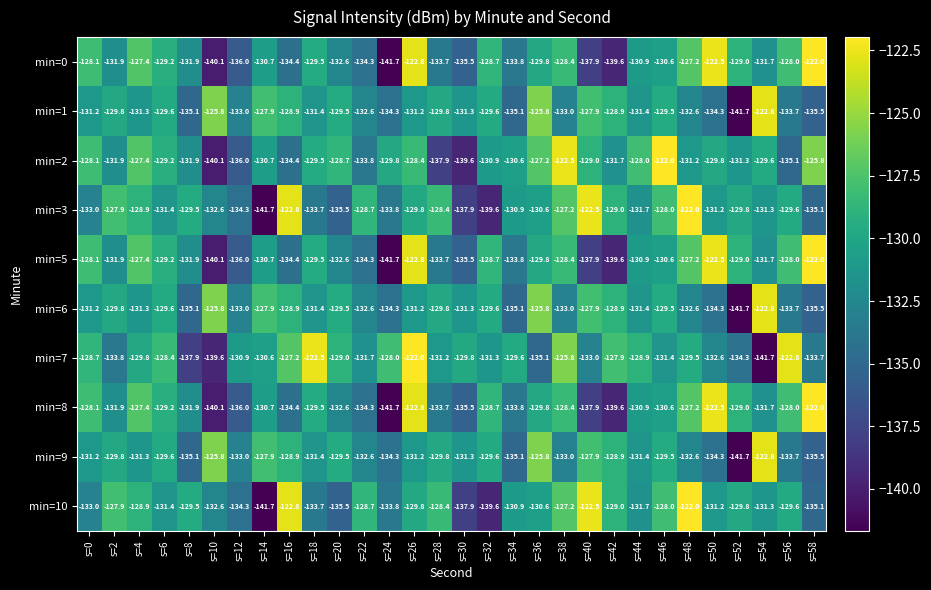

True or false: min=6 has a value of -33.6 at s=52.

False